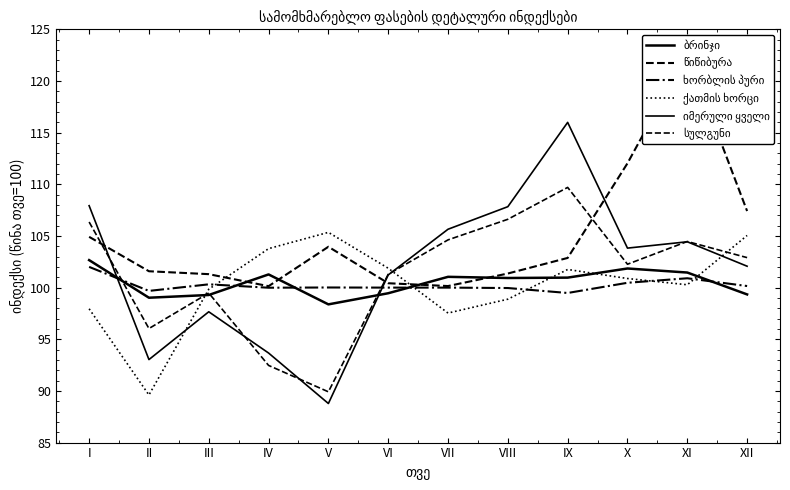

In სულგუნი, how many points are higher than both neighbors (excluding endpoints)?

3